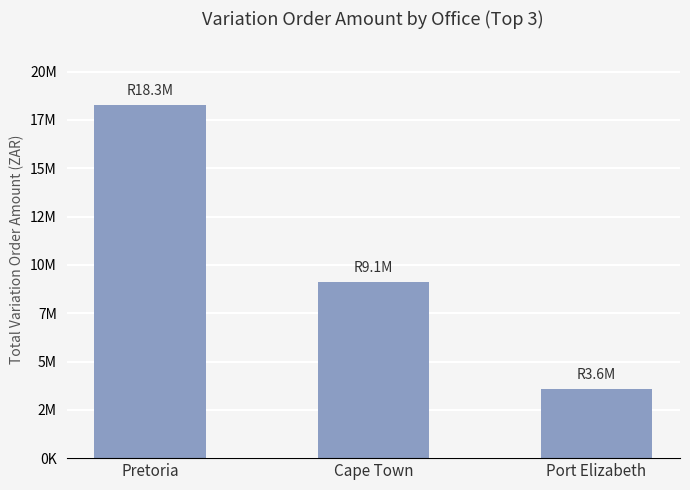

Are the bars horizontal?

No